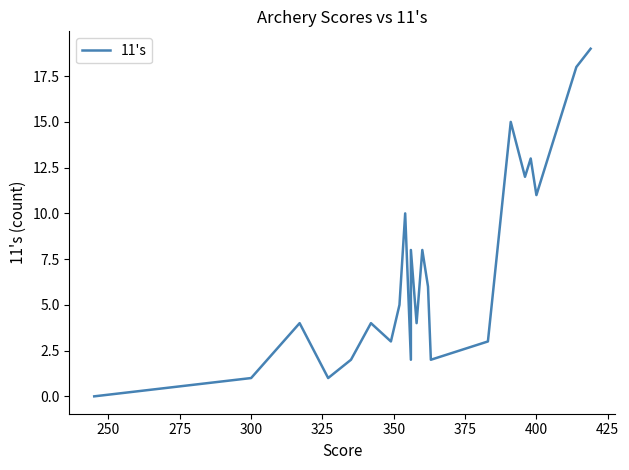

What is the value of the 2nd point from the left?

1